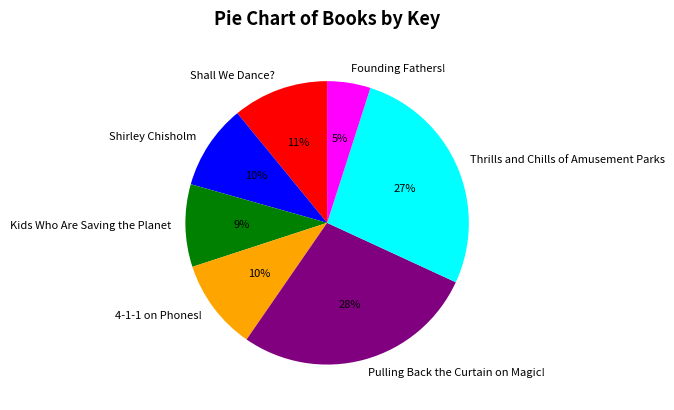

The Shall We Dance? slice represents 26% of the pie. True or false?

False